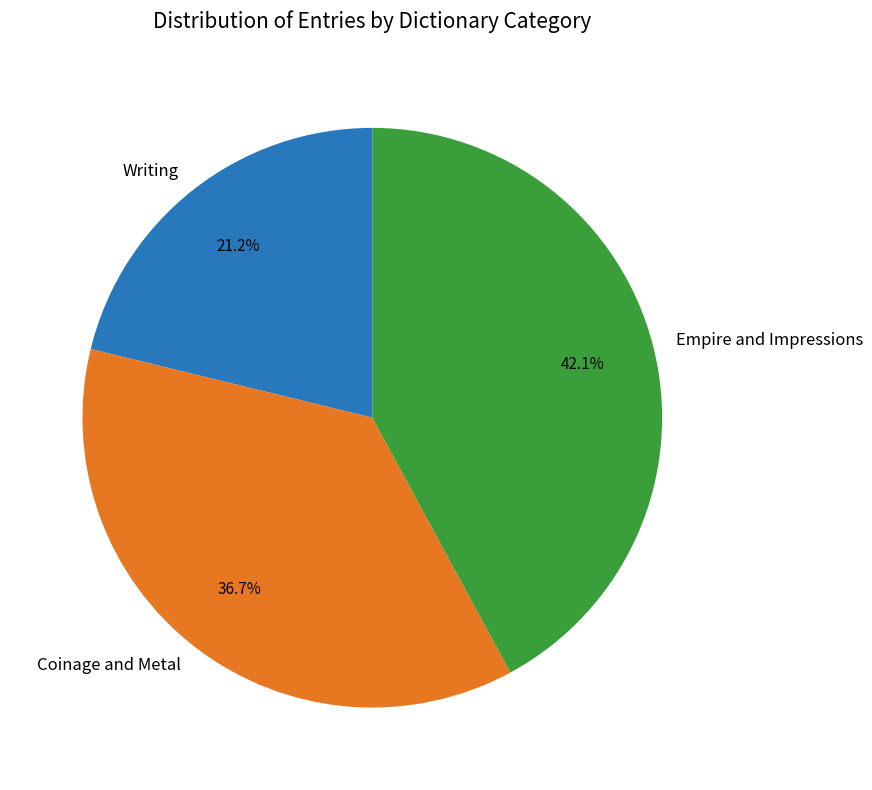

To the nearest percent, what is the difference between the largest and smallest slice percentages?

21%